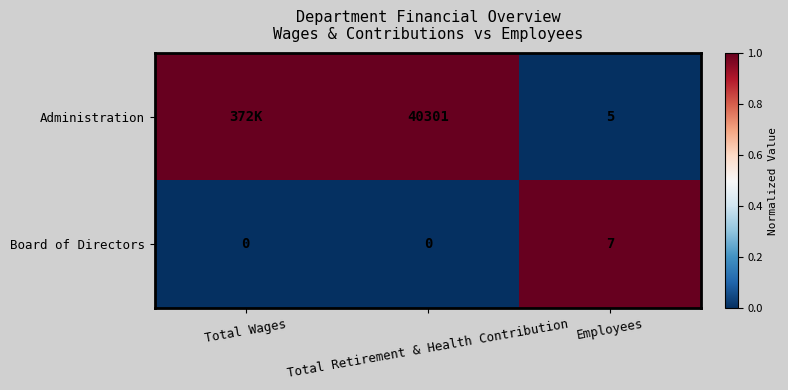

Is it true that Board of Directors equals 0 at Total Wages?

True